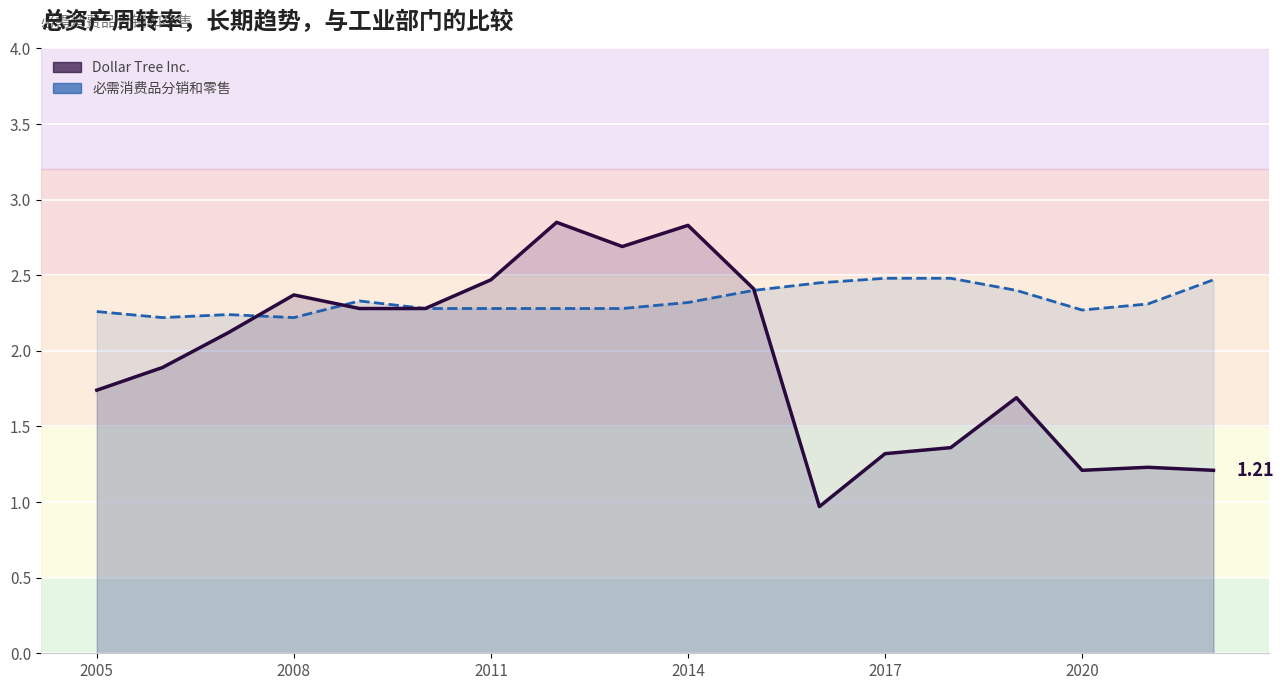

What is the minimum value shown in the chart?

1.0